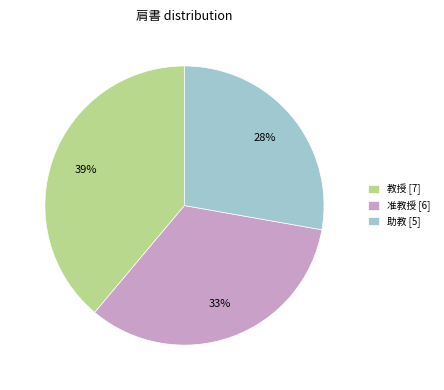

Which slice is the smallest?

助教